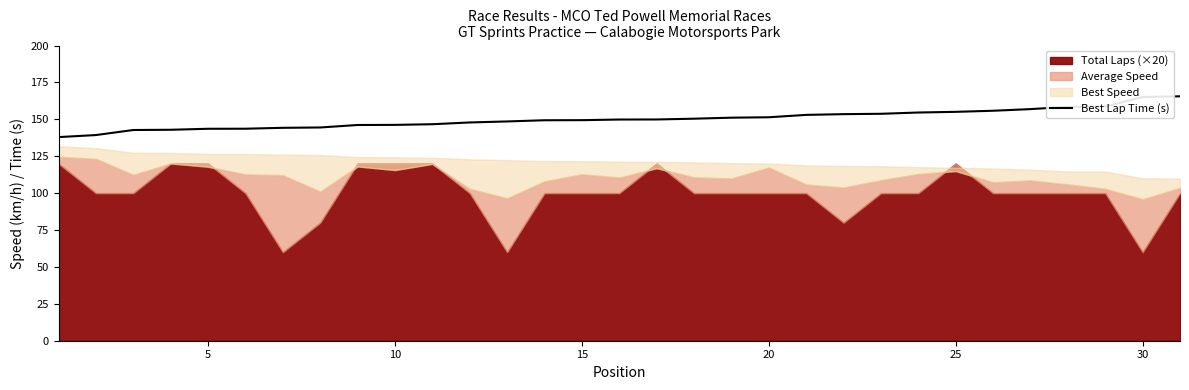

How many values are below 149?

13